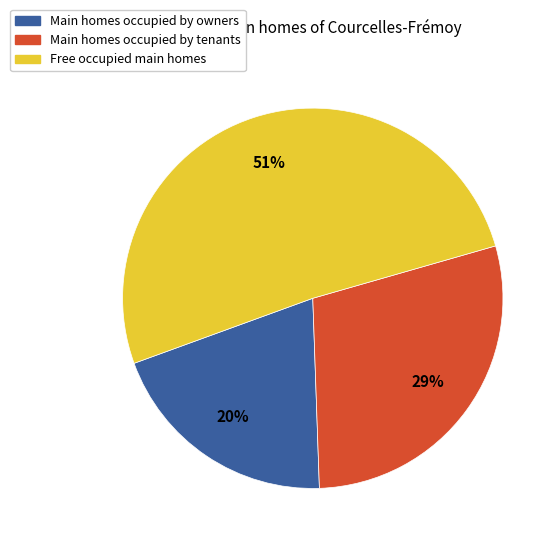

Is it true that Free occupied main homes is 51% of the pie?

True